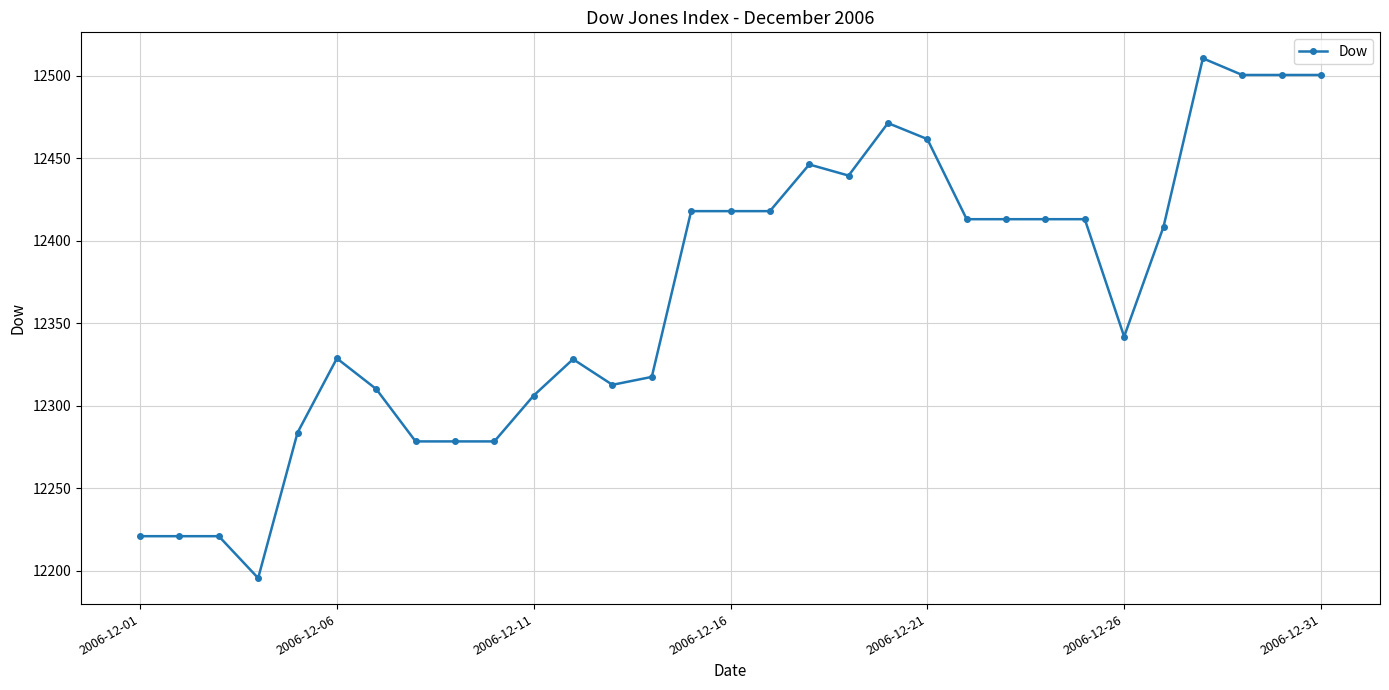

What is the maximum value shown in the chart?

12510.6